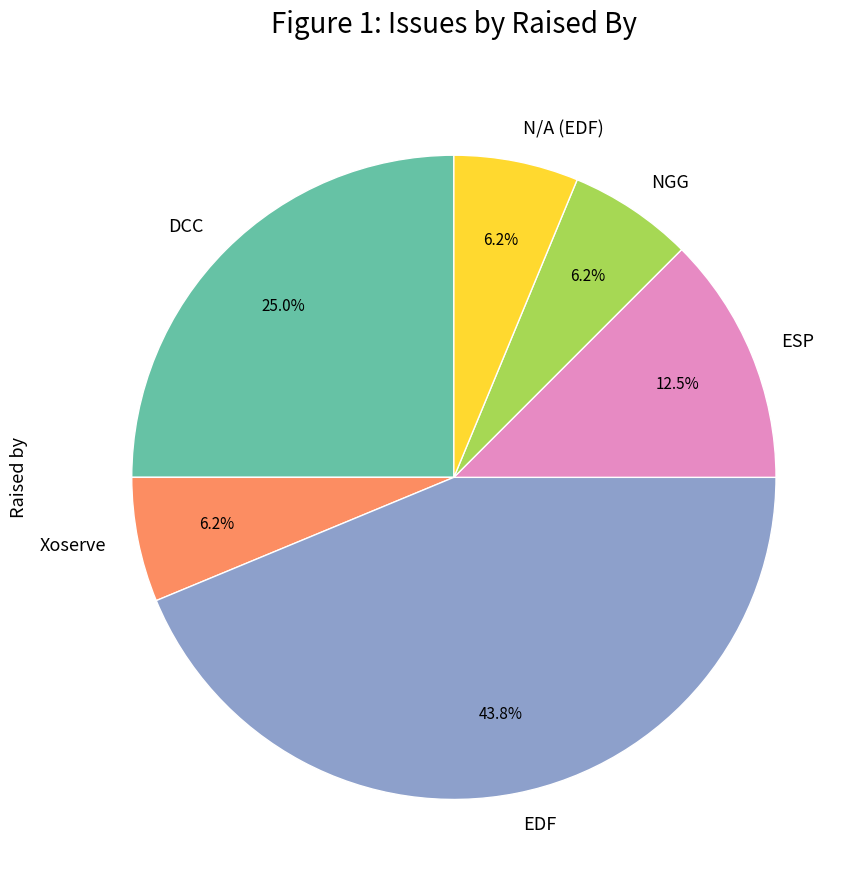

True or false: ESP accounts for 19% of the total.

False